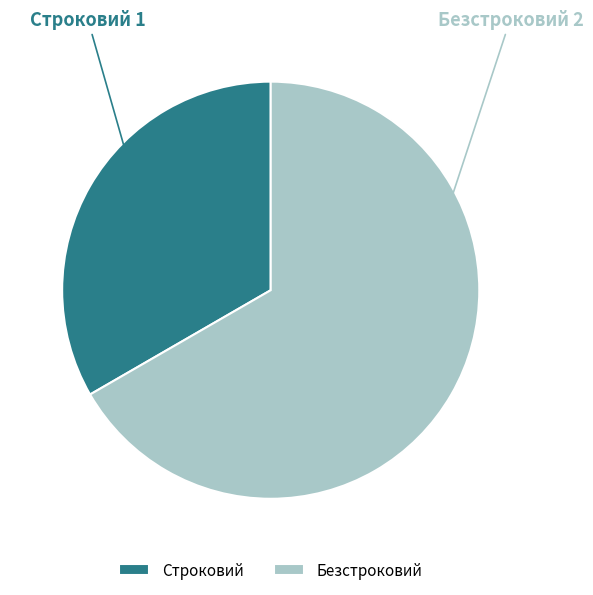

What is the ratio of the value at Безстроковий to the value at Строковий?

2.0